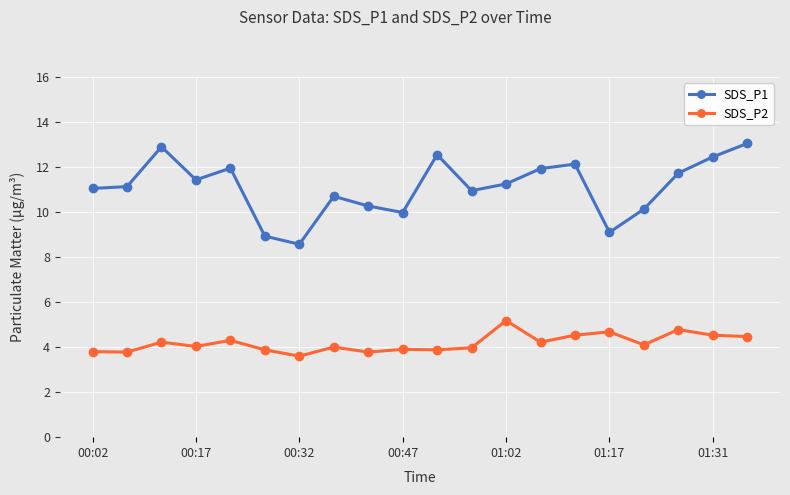

How many lines are shown in the chart?

2